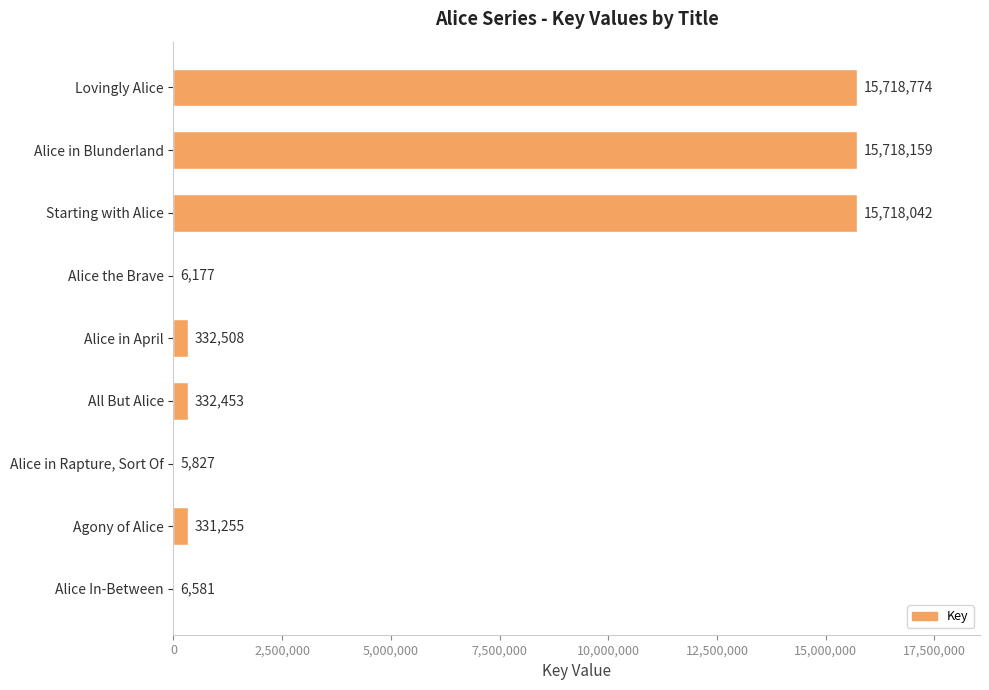

True or false: the data shows 5827 at Alice in Rapture, Sort Of.

True